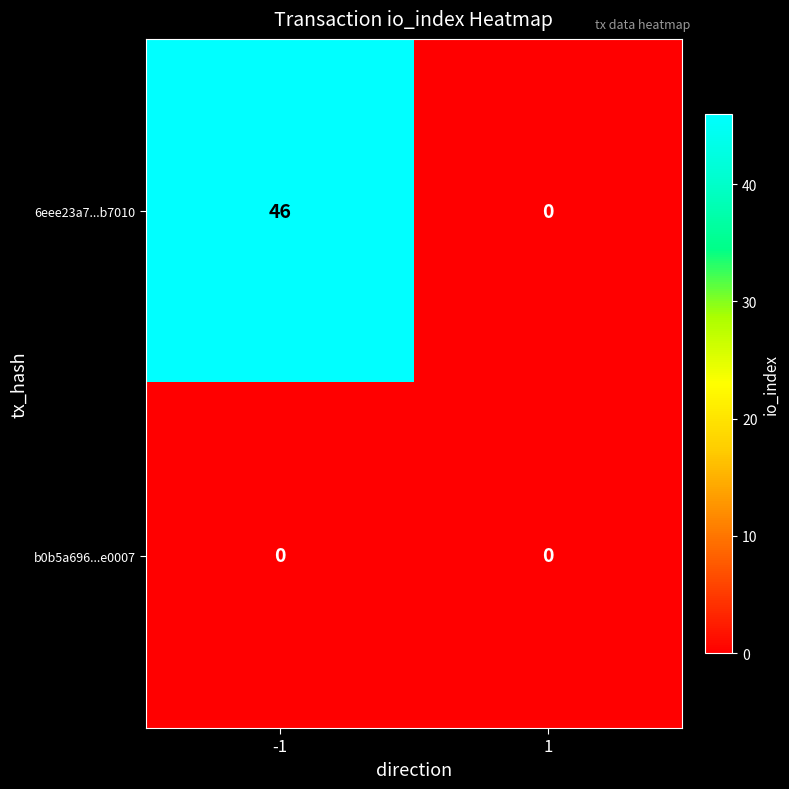

What is the sum of the 6eee23a7...b7010 values at 1 and -1?

46